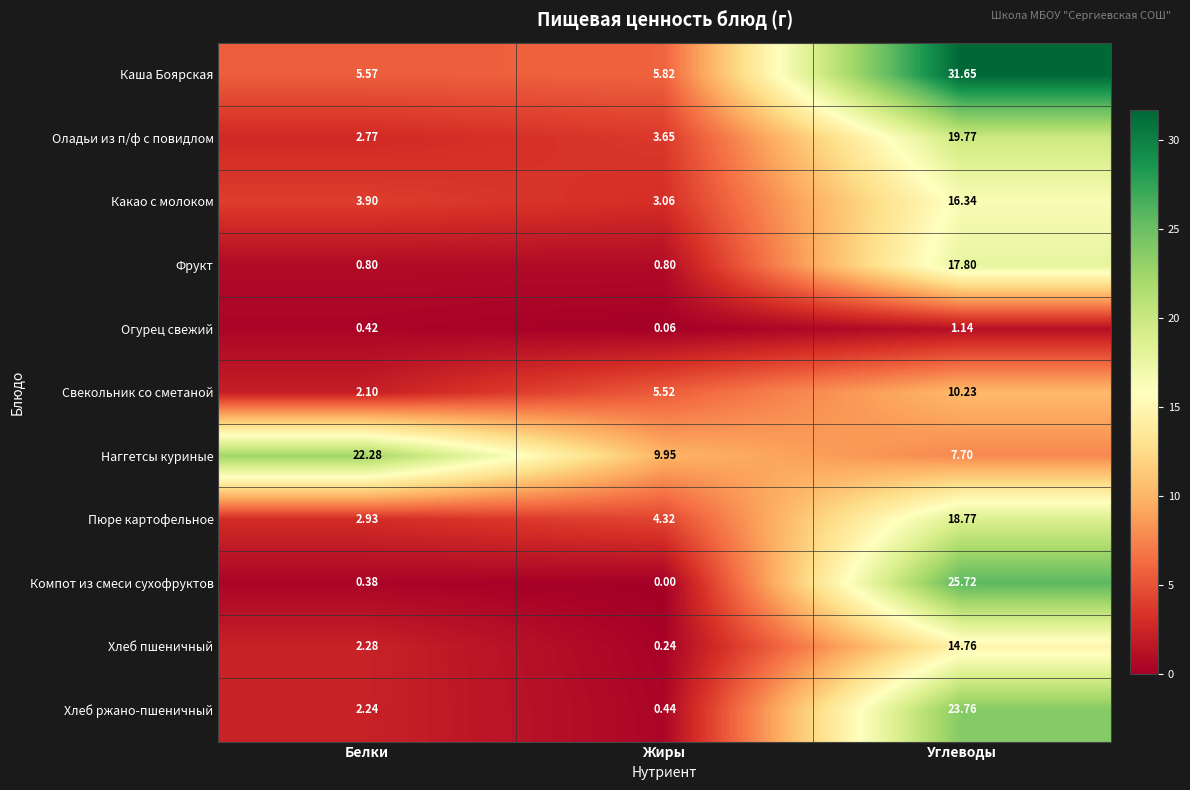

At how many categories does at least one series exceed 13?

2